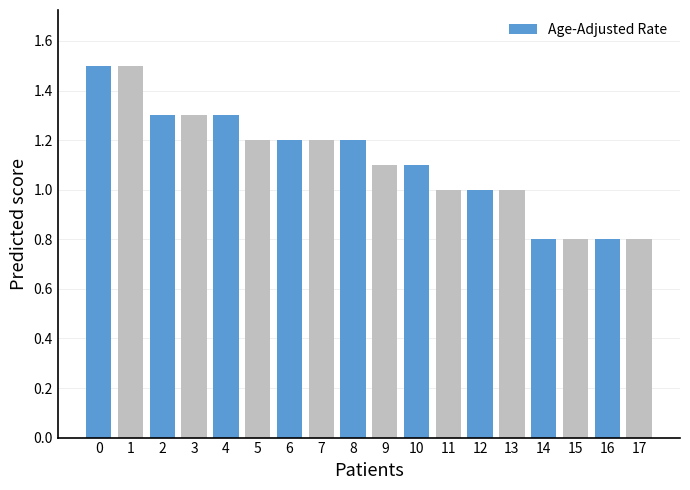

The chart shows a value of 1.3 at 3. True or false?

True